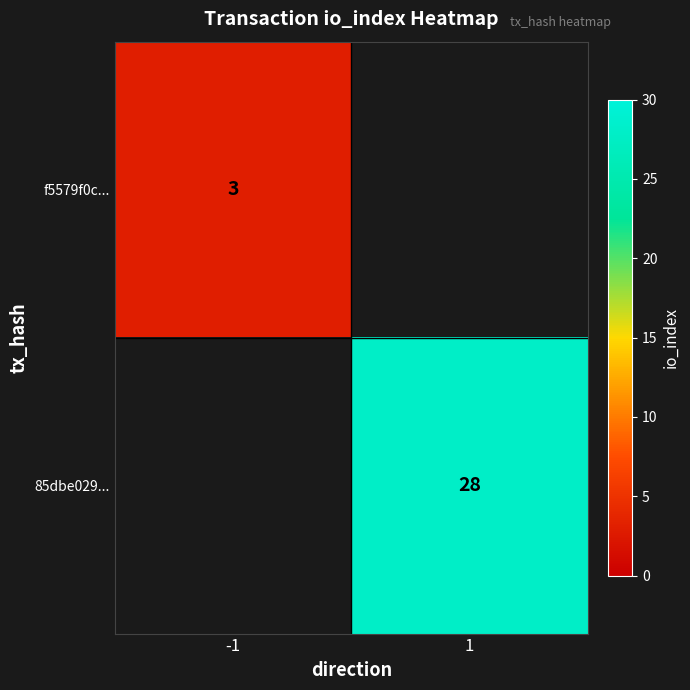

The value of 85dbe029... at 1 is 28. True or false?

True